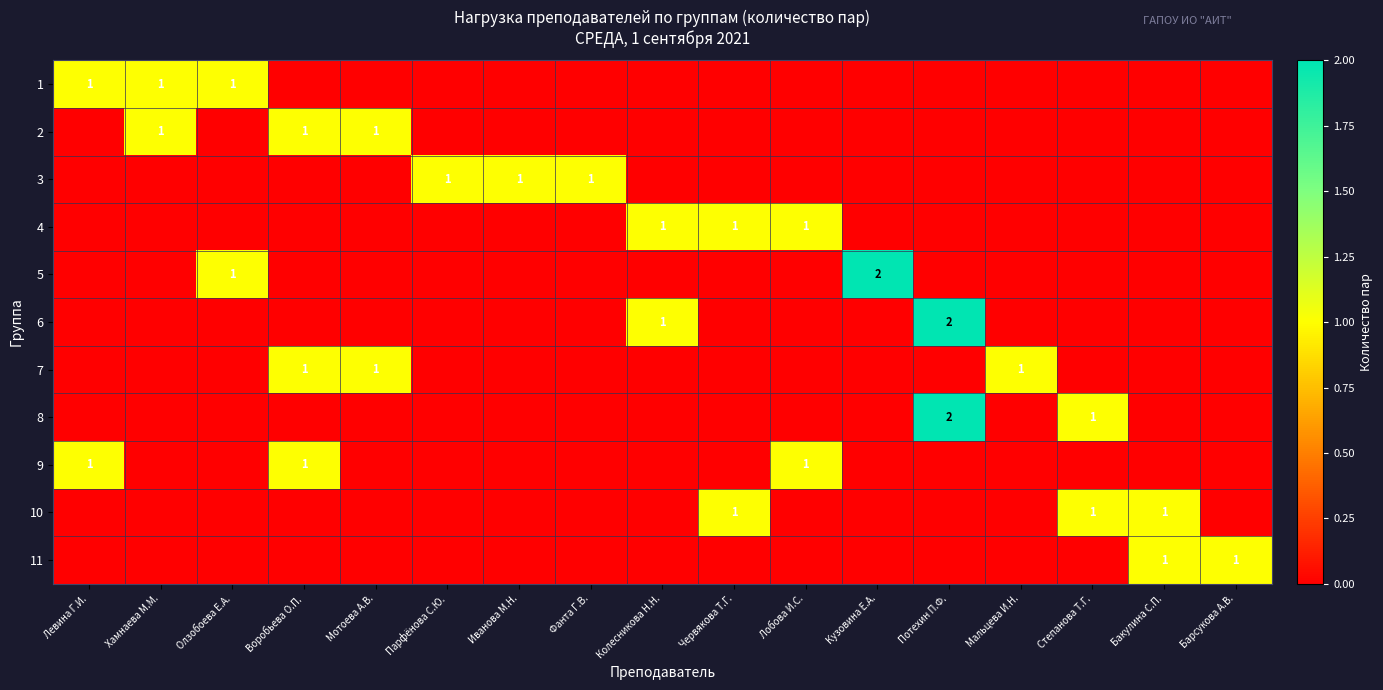

What is the difference between the 8 values at Потехин П.Ф. and Бакулина С.П.?

2